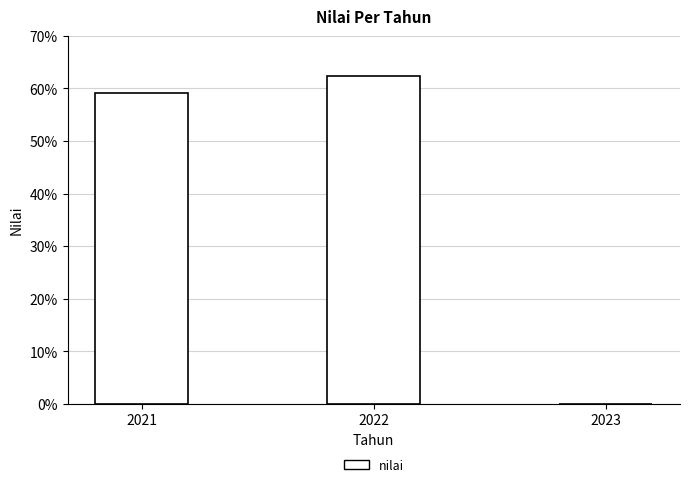

True or false: the data shows 101.2 at 2021.

False